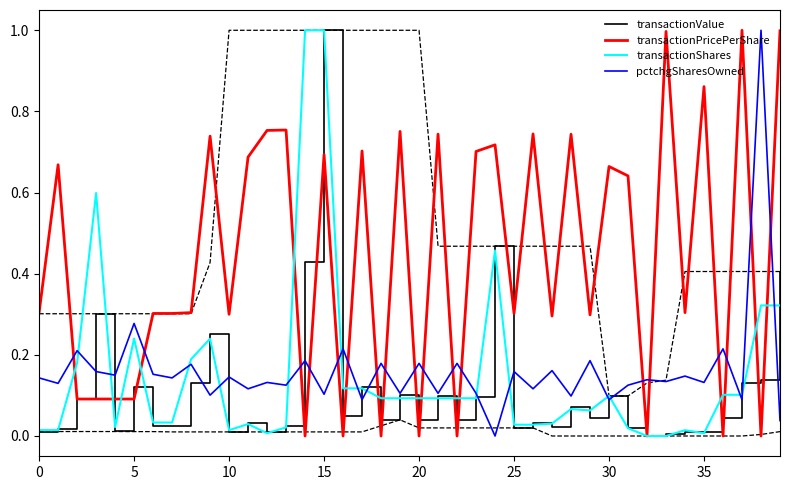

Is this an area chart (filled region under the line)?

No